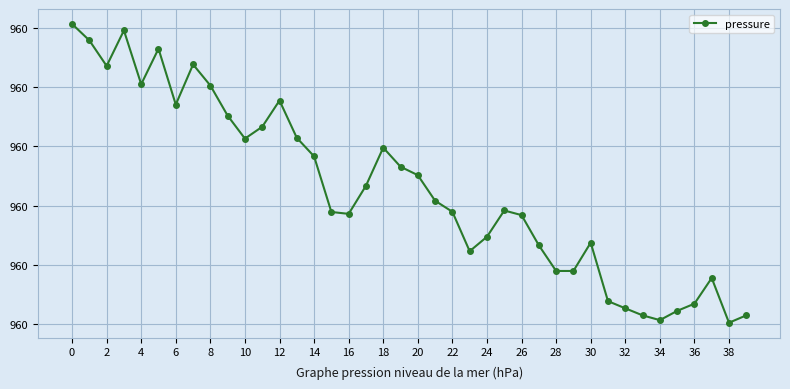

What is the minimum value shown in the chart?

959.5